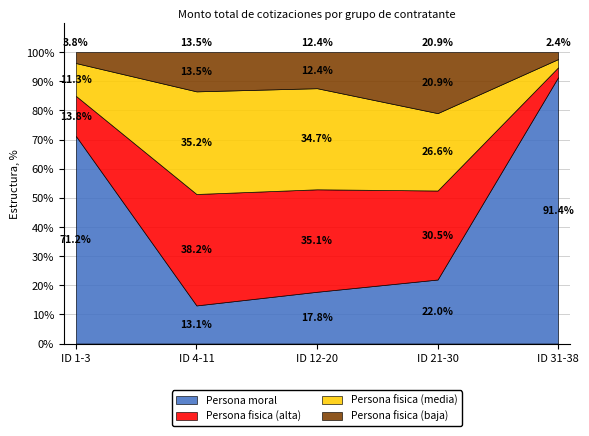

Read the Persona moral value at ID 12-20.

17.8